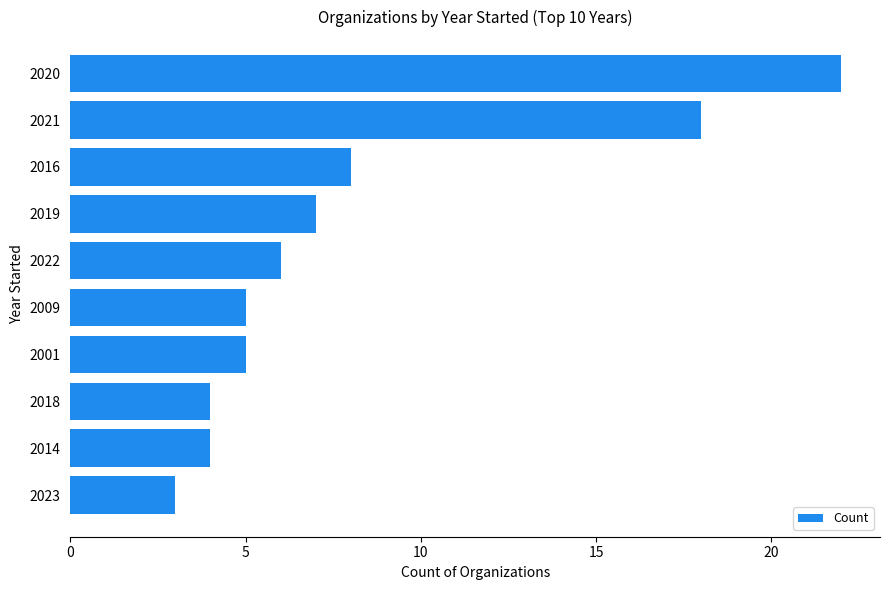

What is the maximum value shown in the chart?

22